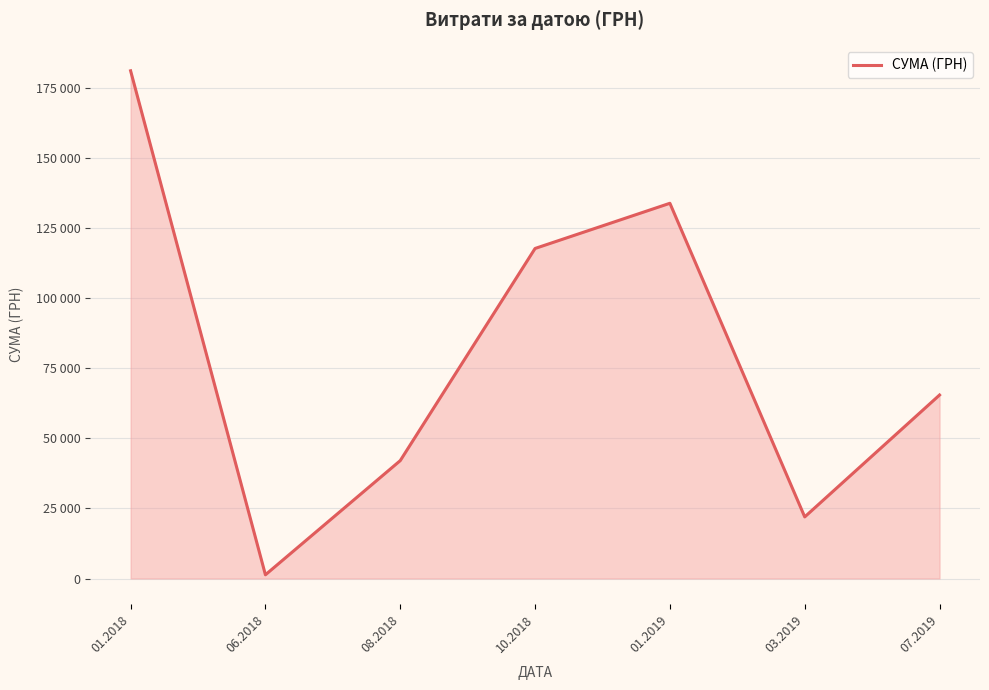

What is the change in value from 03.2019 to 07.2019?

+43474.8